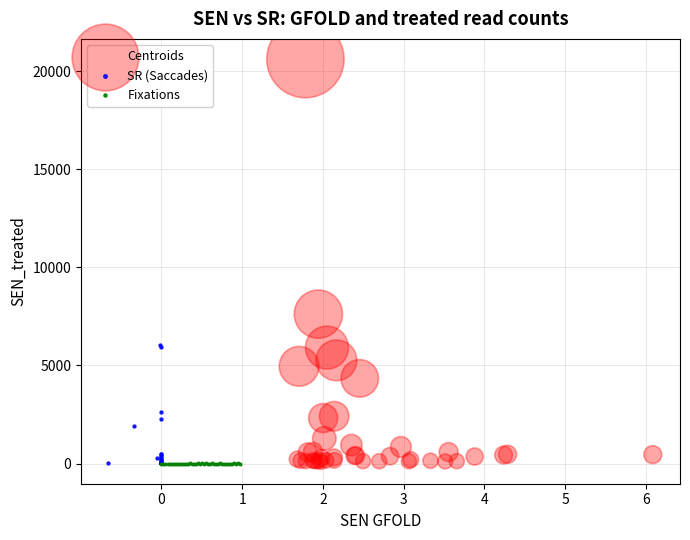

What are all the series names shown in the legend?

Centroids, SR (Saccades), Fixations